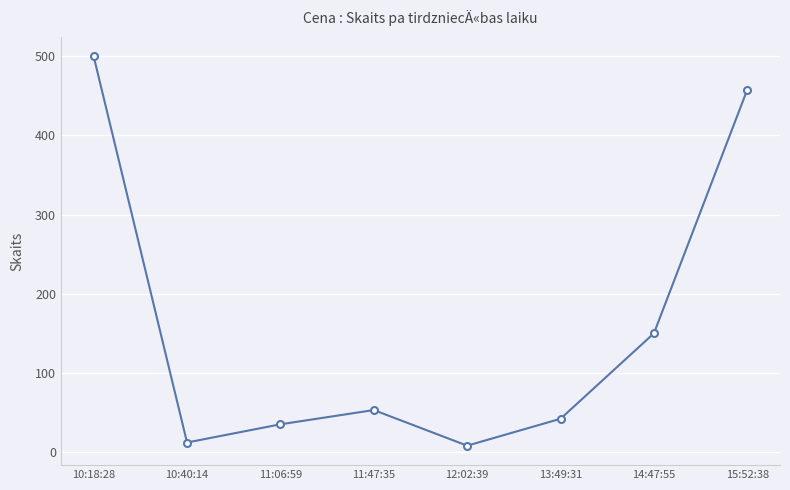

Reading right to left, list all the values displayed in this chart.

458	150	42	8	53	35	12	500